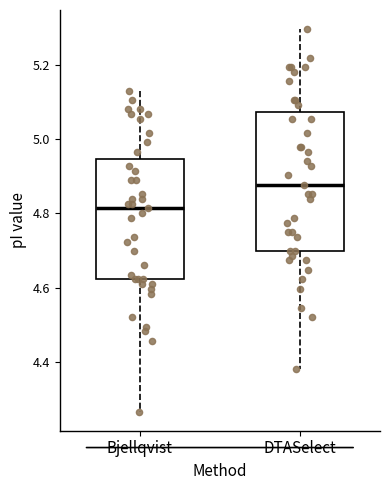

Where is the upper edge of the box for DTASelect on the y-axis? The values are not printed on the chart, so give them approximately, as read against the axis.

5.08